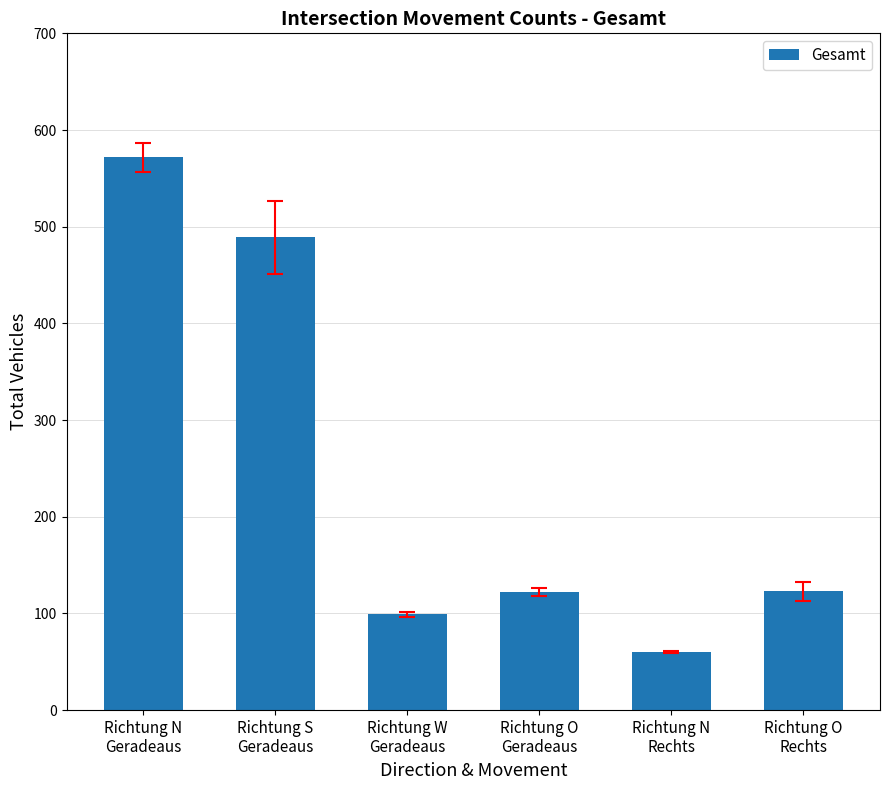

What is the value of the 6th bar from the left?

123